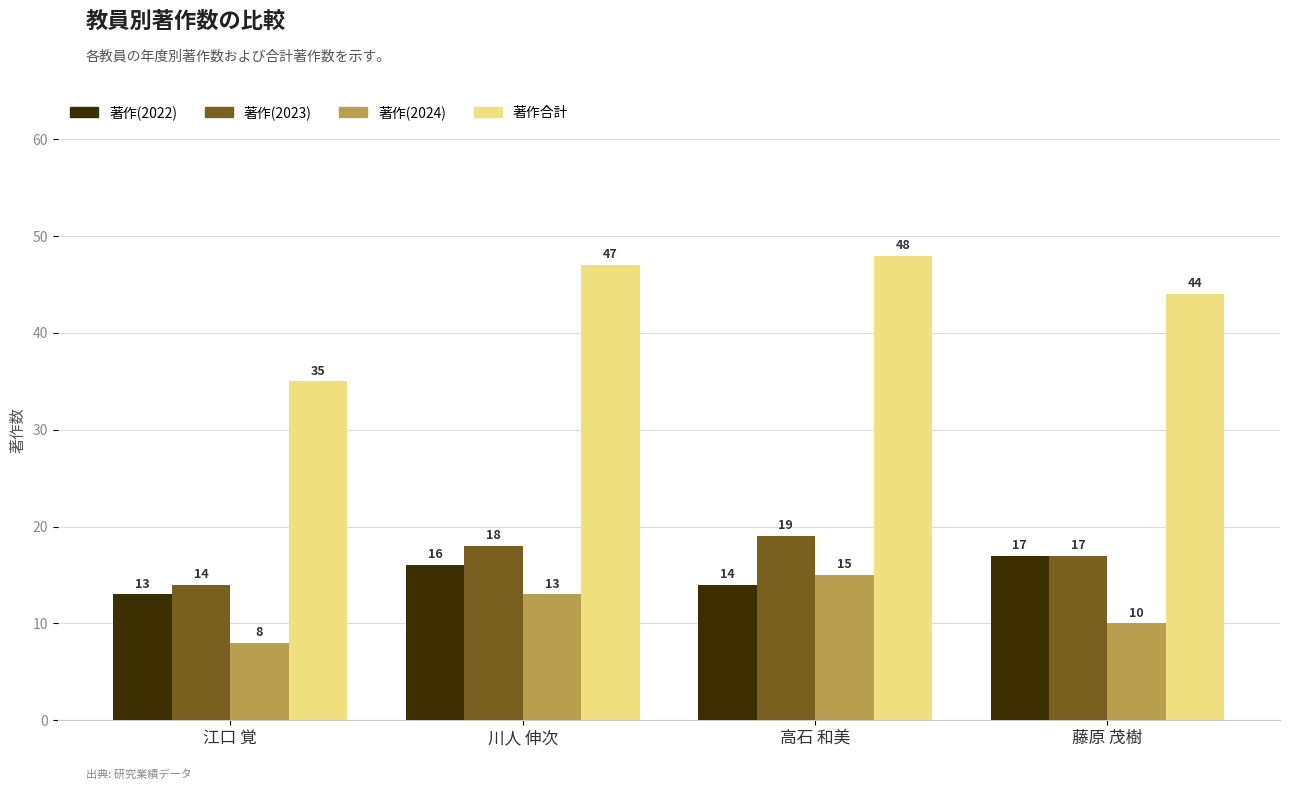

Reading left to right, transcribe all the data shown in this chart.

著作(2022): 13	16	14	17
著作(2023): 14	18	19	17
著作(2024): 8	13	15	10
著作合計: 35	47	48	44